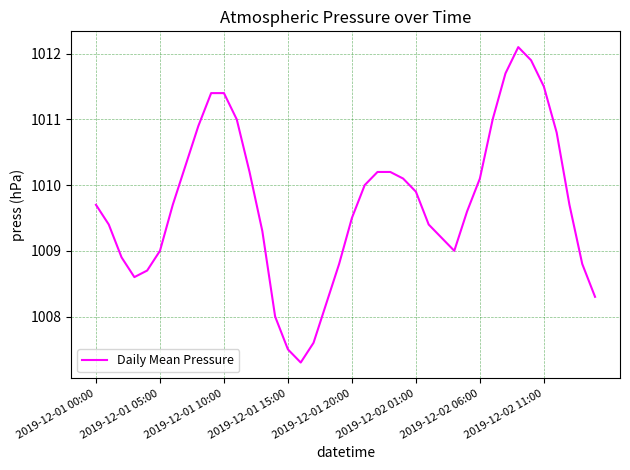

What is the minimum value shown in the chart?

1007.3